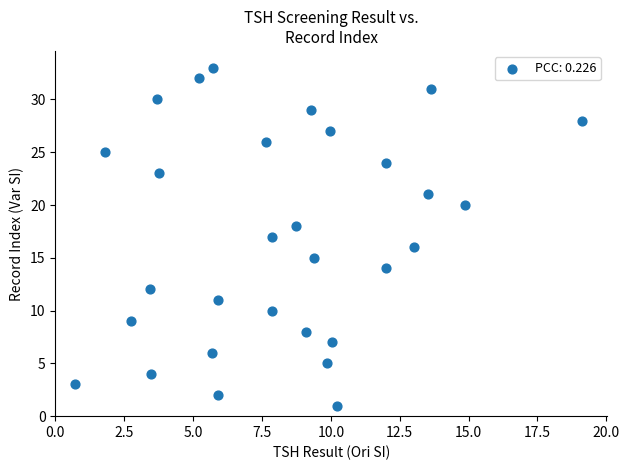

What is the range of Y values (max minus min)?

32